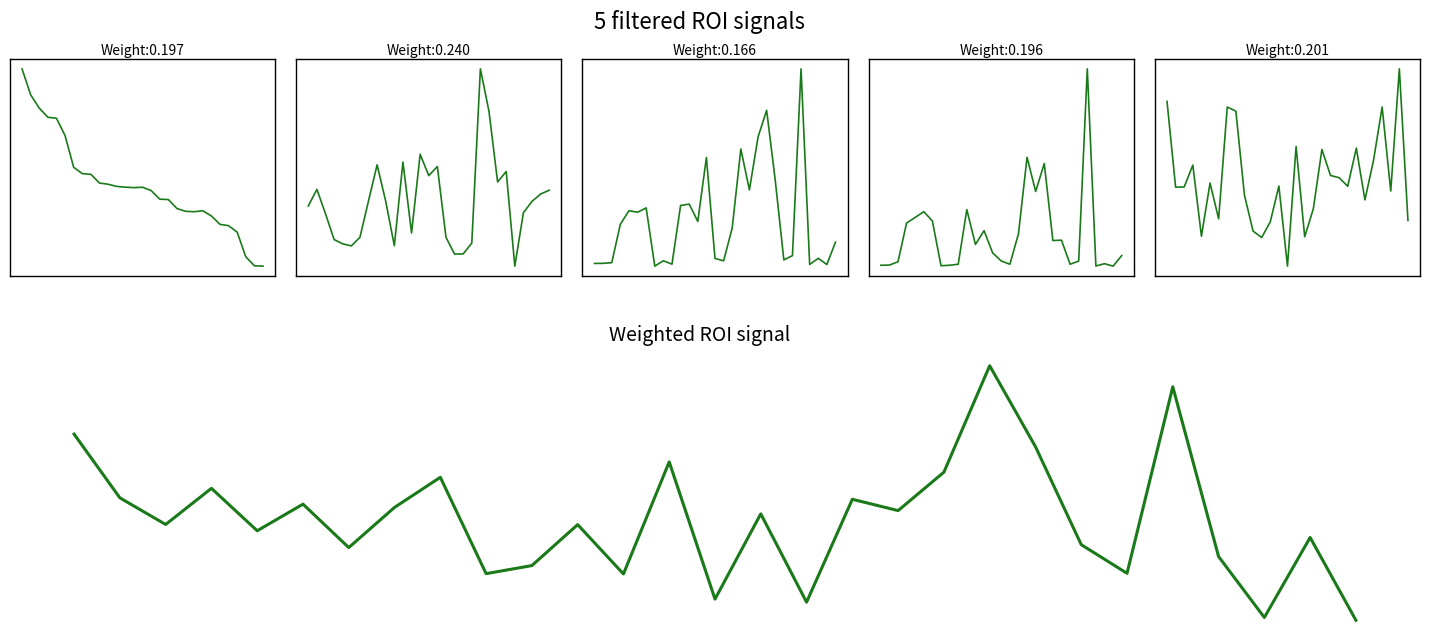

Between 2 and 19, which series saw the biggest shift?

Total_flux